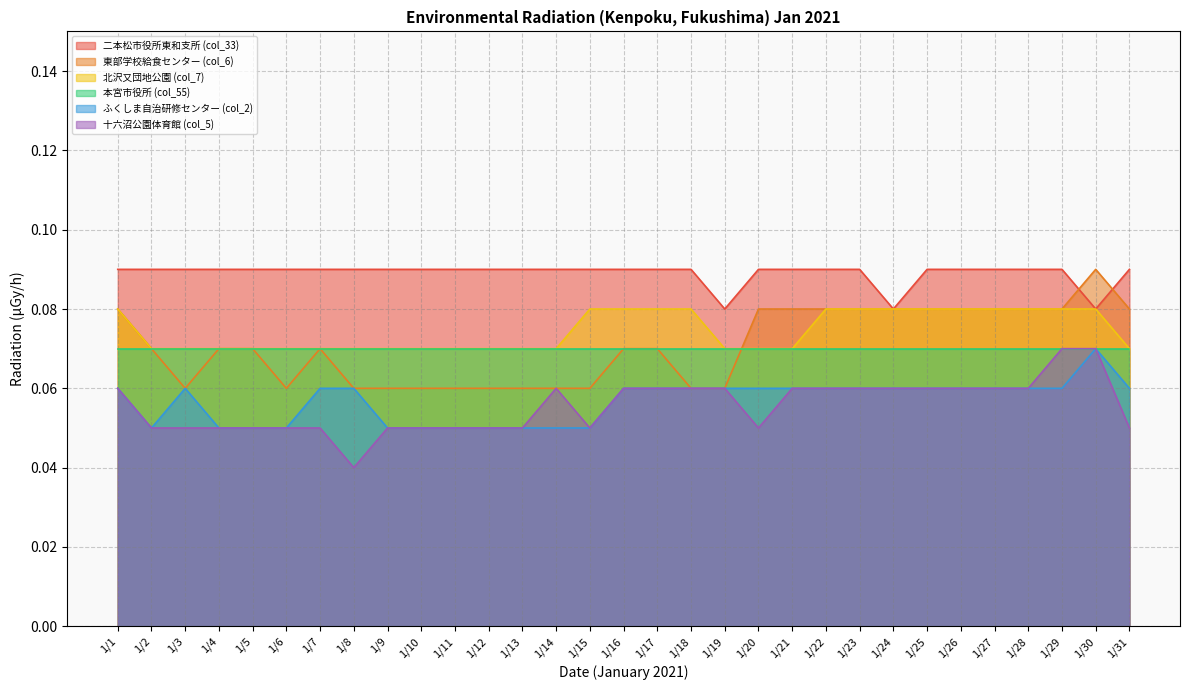

Between 1/8 and 1/10, which series saw the biggest shift?

十六沼公園体育館 (col_5)